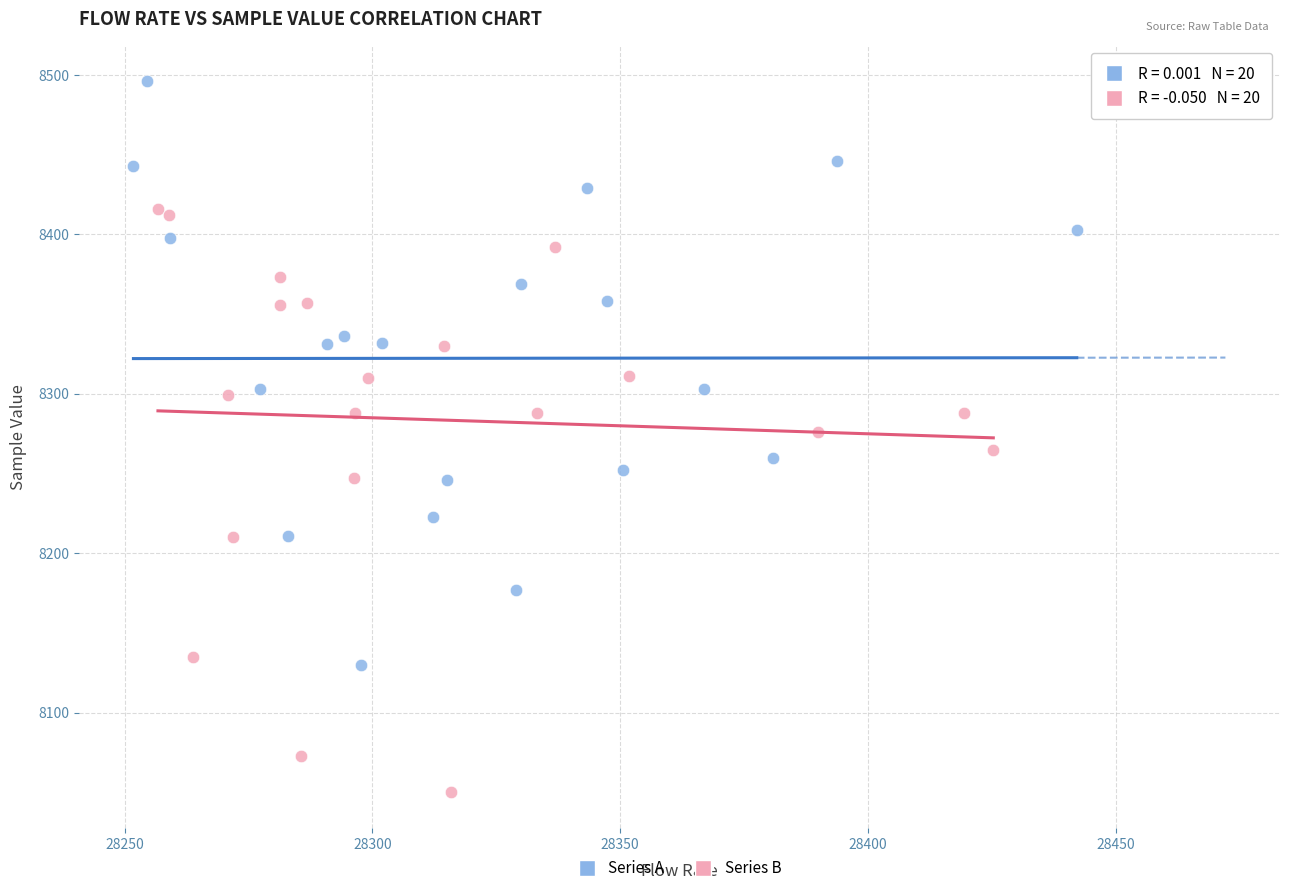

Which series reaches the maximum Y coordinate?

Series A